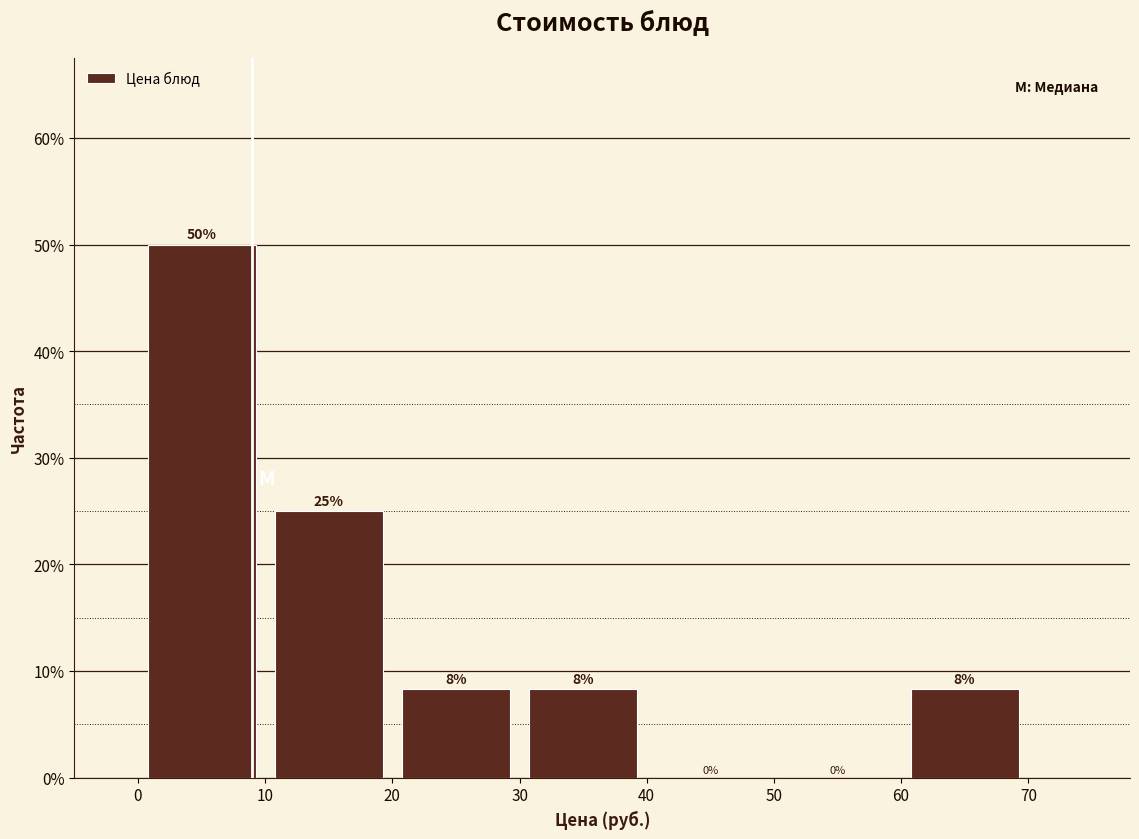

Over which range of the x-axis is the bar tallest?

0 to 10